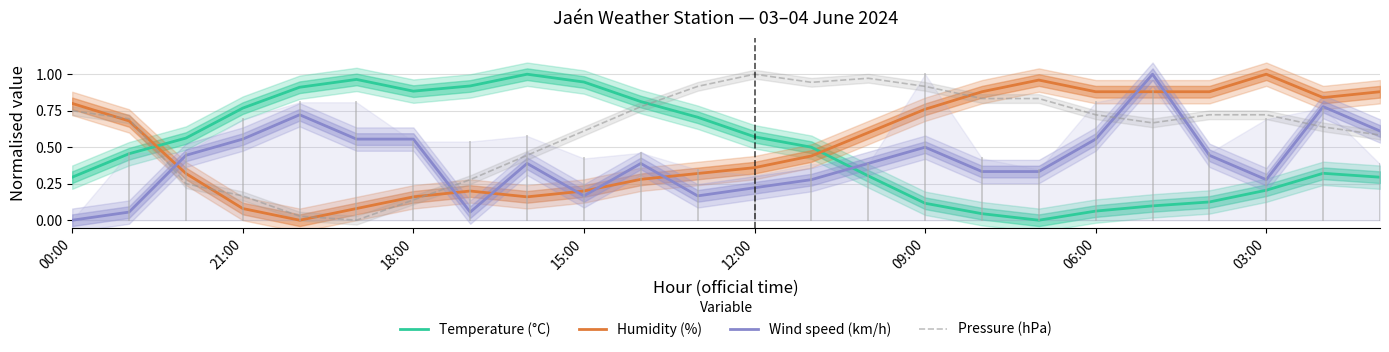

Is the value of Temperature (°C) at 22 greater than the value of Pressure (hPa) at 22?

No